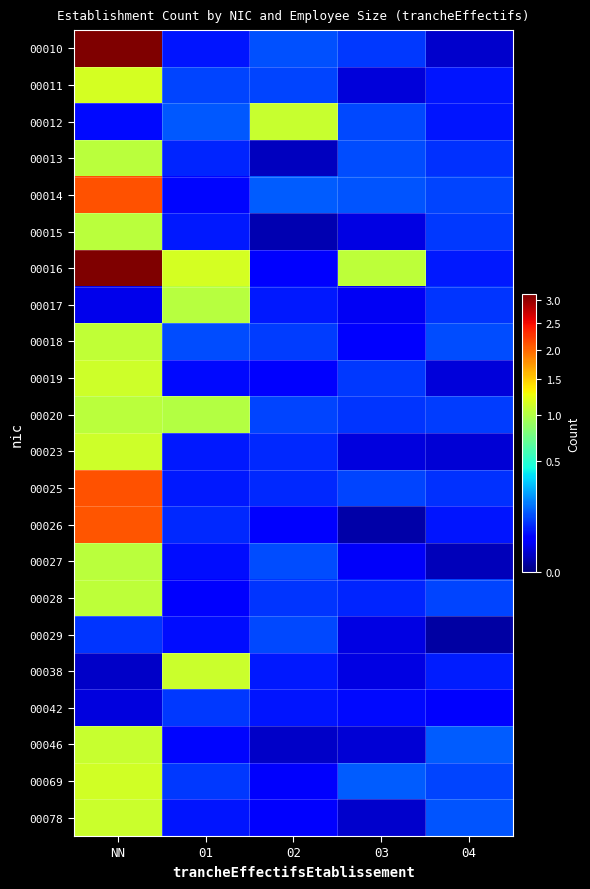

Rank the series by their maximum value, from highest to lowest.

00010, 00016, 00014, 00025, 00026, 00011, 00069, 00019, 00023, 00038, 00078, 00012, 00046, 00018, 00028, 00013, 00027, 00020, 00015, 00017, 00029, 00042